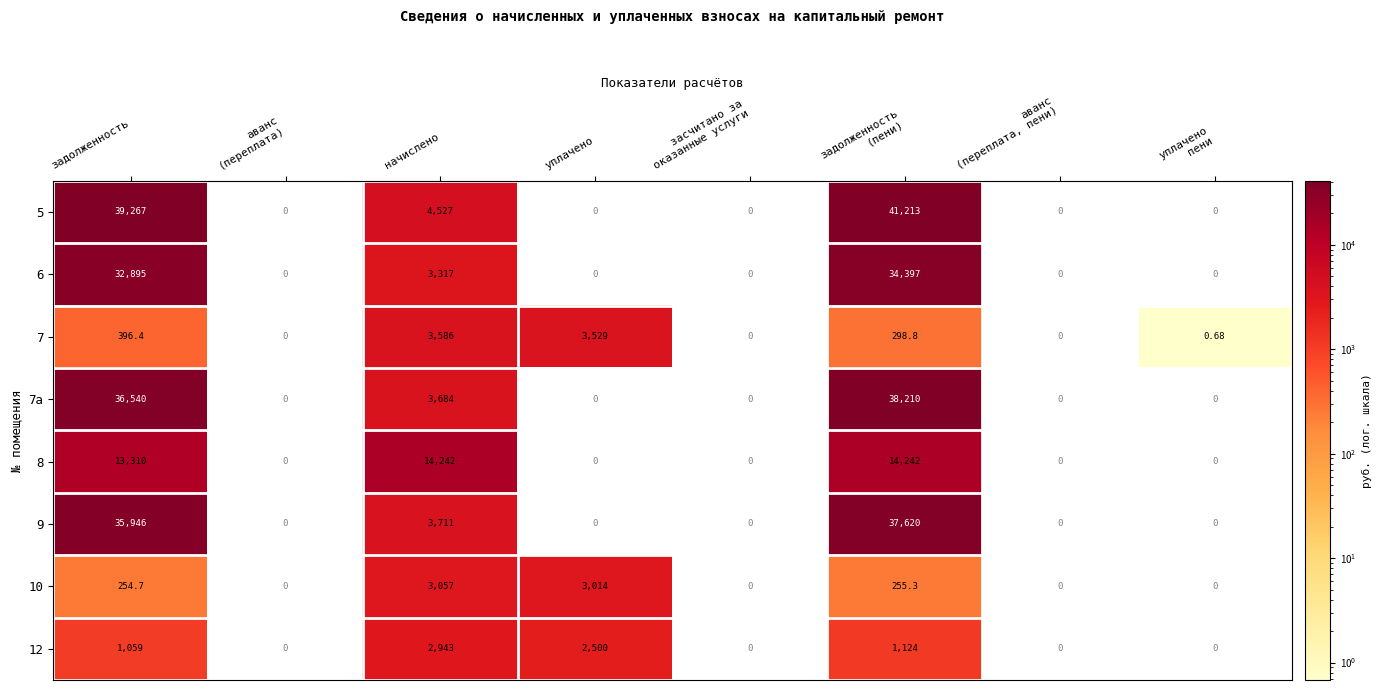

How many values in 10 are above zero?

4